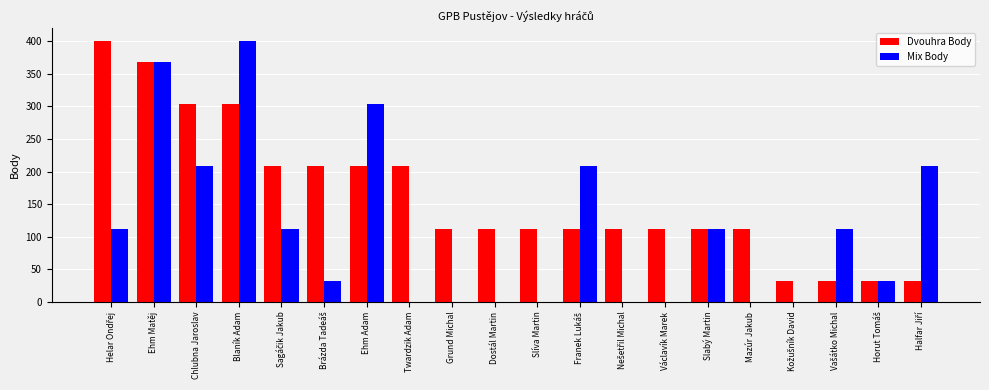

The Dvouhra Body series shows 112 at Václavík Marek. True or false?

True